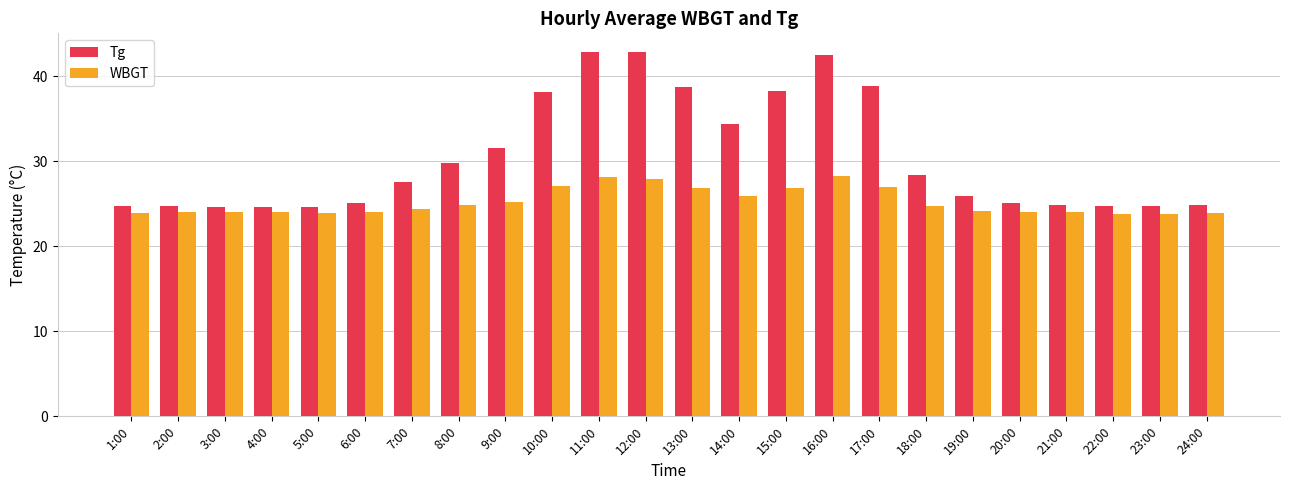

What is the average value of the Tg series?

30.5